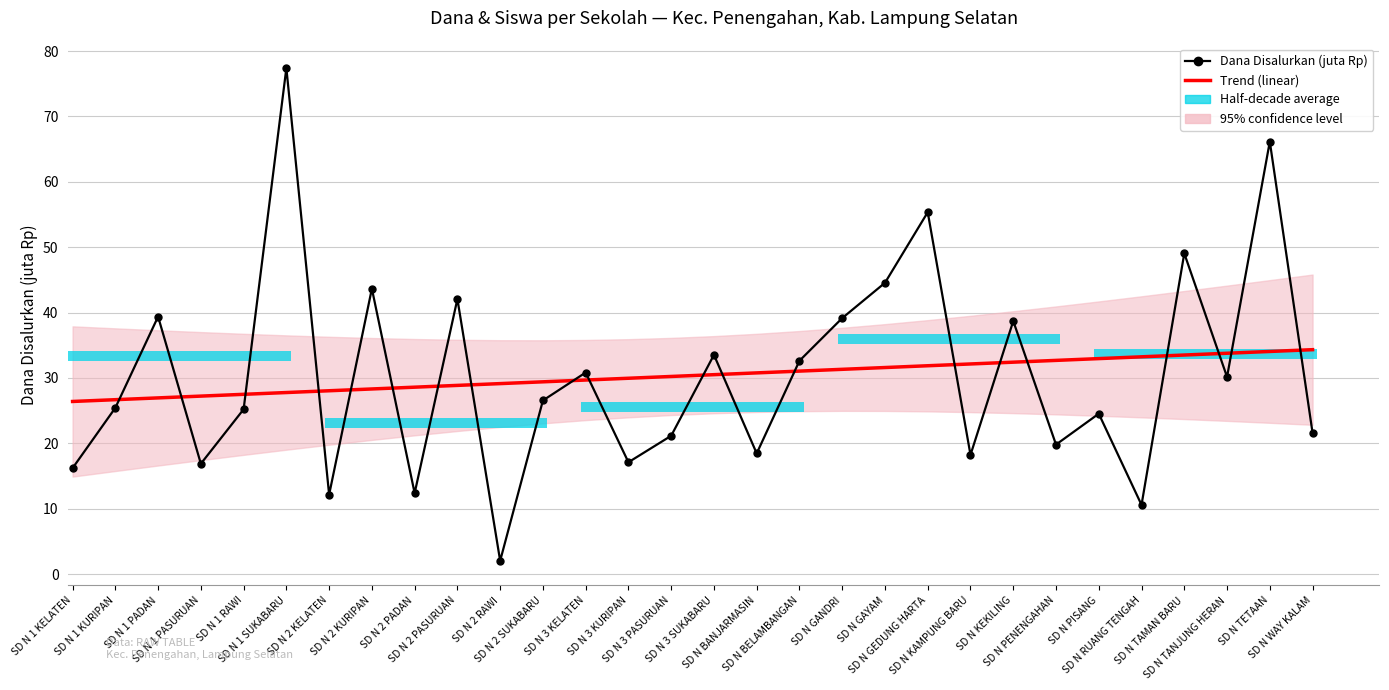

What is the sum of the Trend (linear) values at SD N GAYAM and SD N 2 KELATEN?

59.6